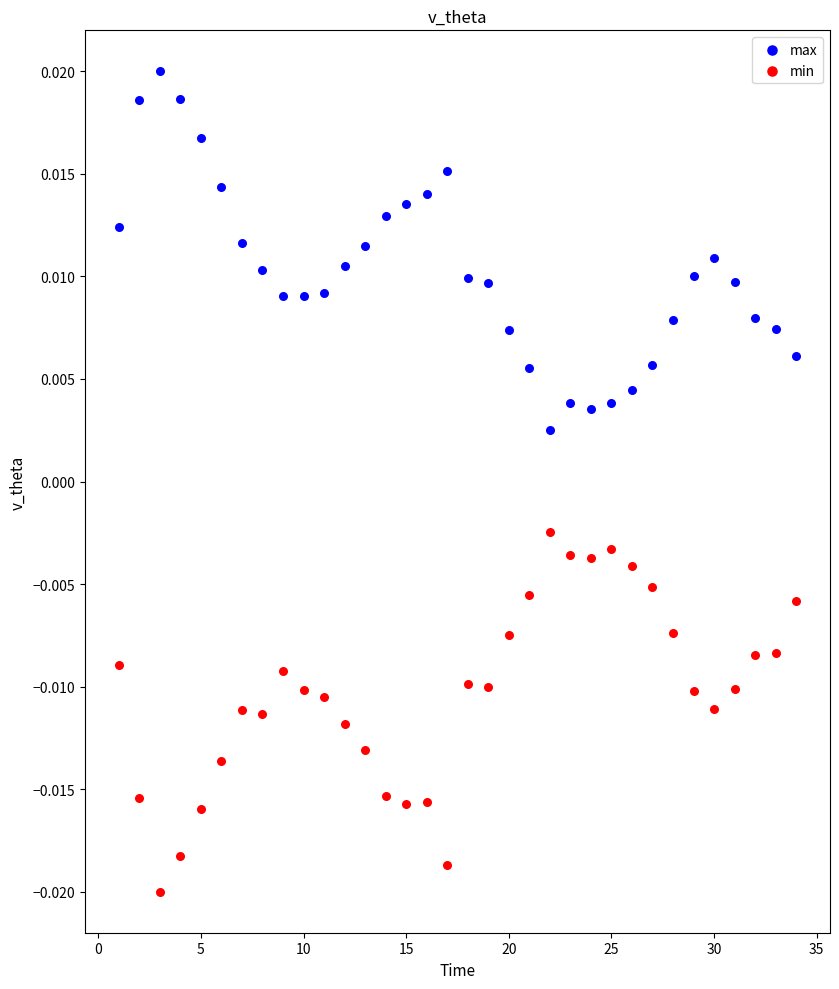

Which series contains the highest Y value?

max